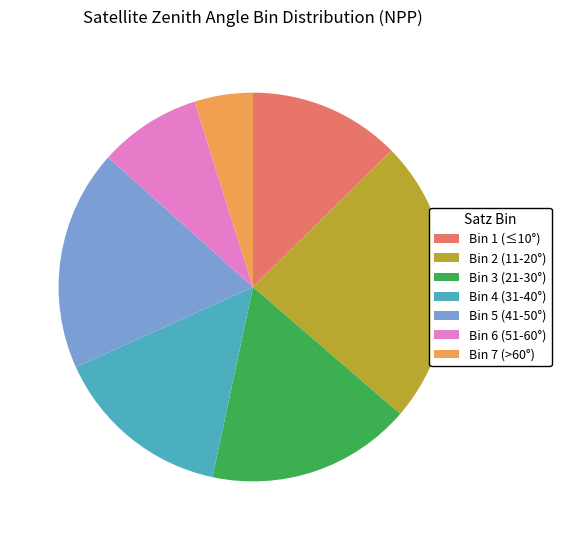

True or false: Bin 6 (51-60°) accounts for 9% of the total.

True